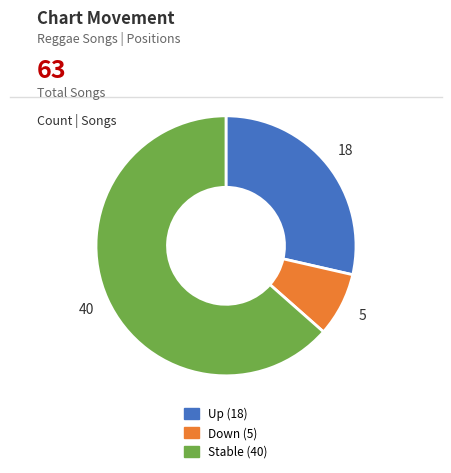

Is there a majority slice in this chart?

Yes